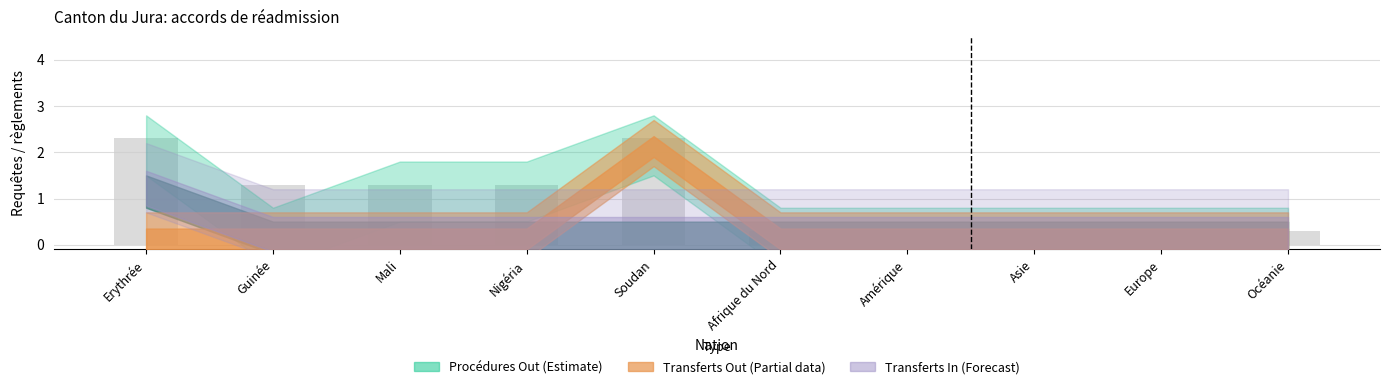

Does the chart contain stacked bars?

No